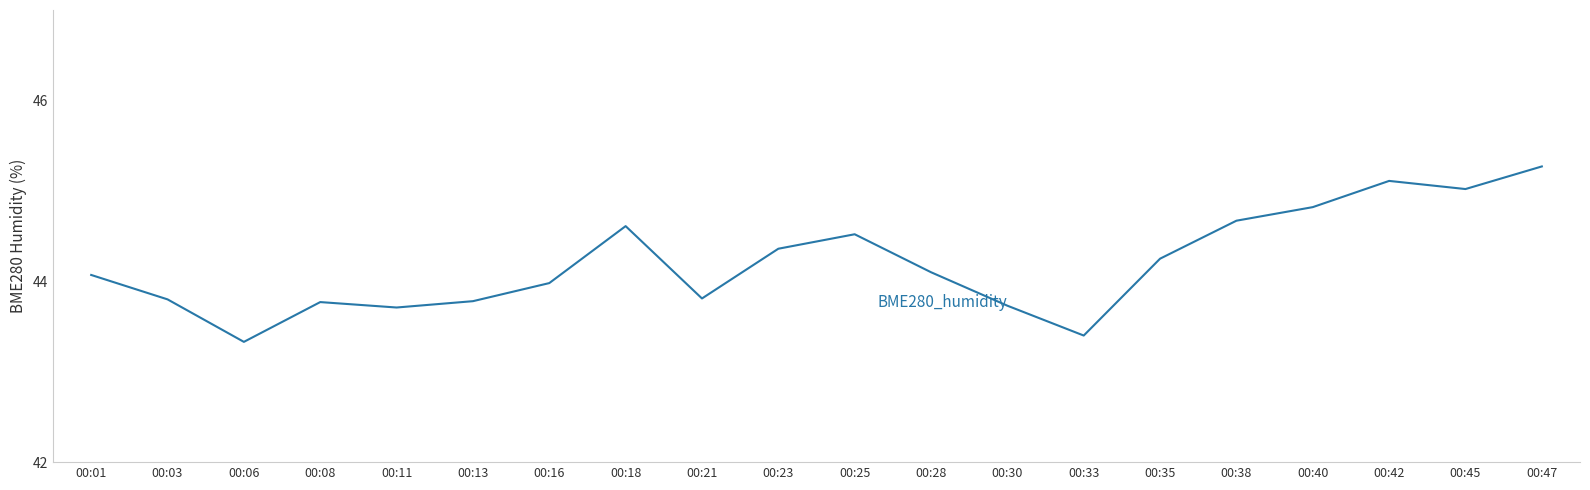

At which label is the value closest to 44?

00:16